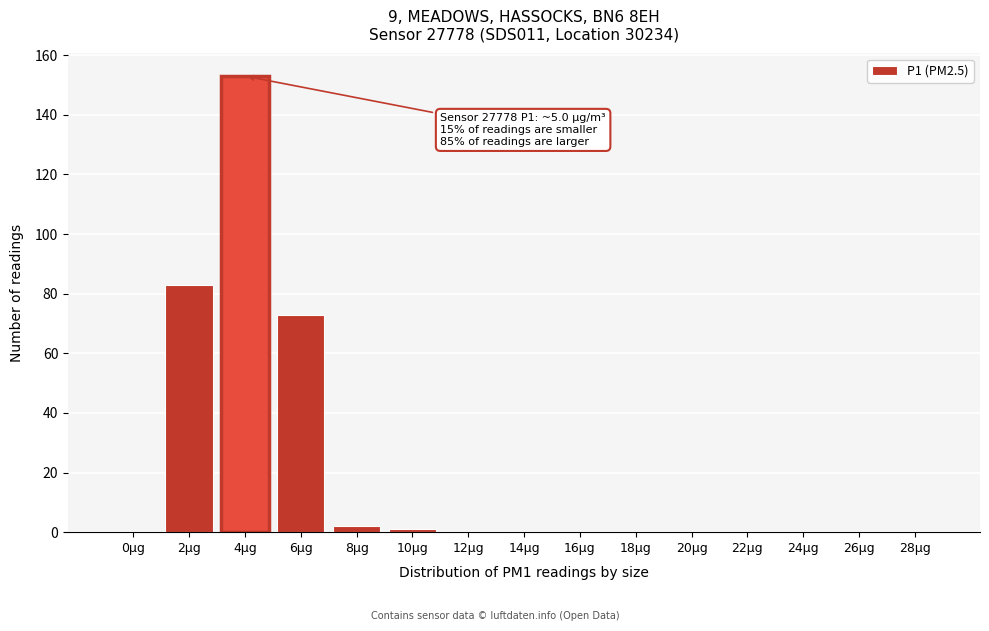

Reading right to left, what are all the values shown in this chart?

28µg=0	26µg=0	24µg=0	22µg=0	20µg=0	18µg=0	16µg=0	14µg=0	12µg=0	10µg=1	8µg=2	6µg=73	4µg=153	2µg=83	0µg=0